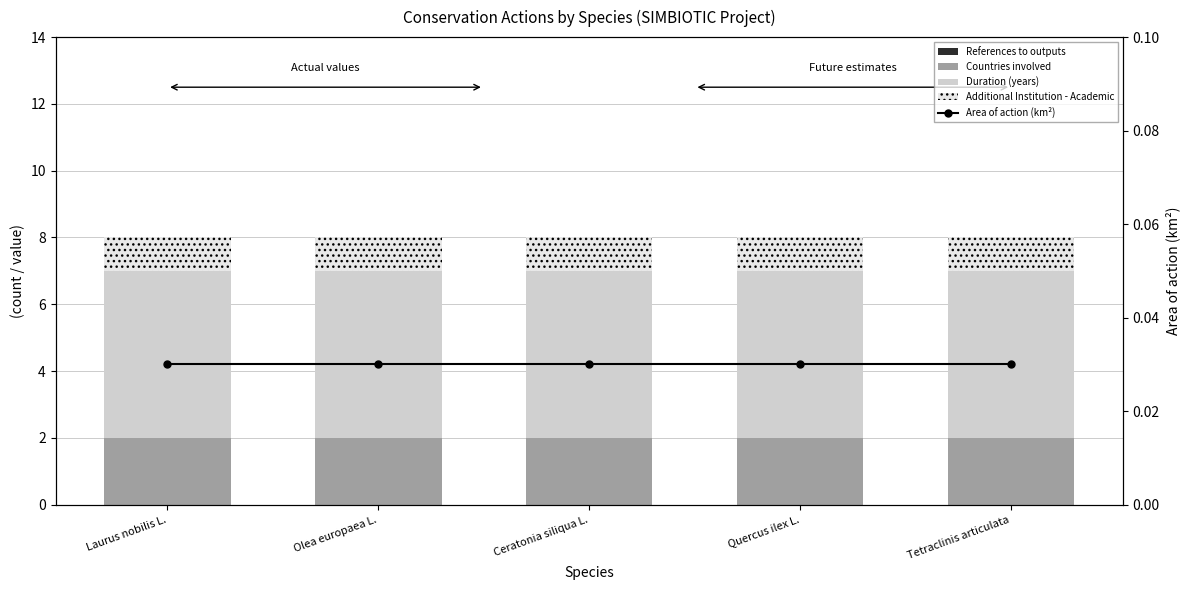

What is the label of the 2nd bar from the left?

Olea europaea L.